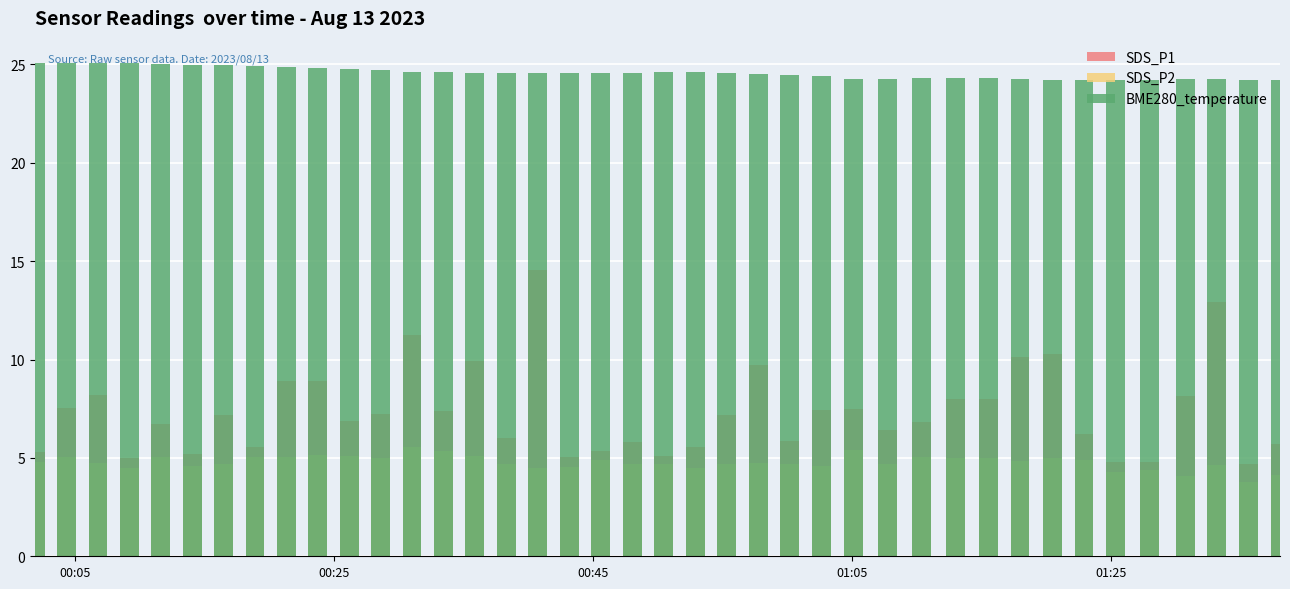

What is the difference between the maximum and second lowest values in the SDS_P1 series?

9.8